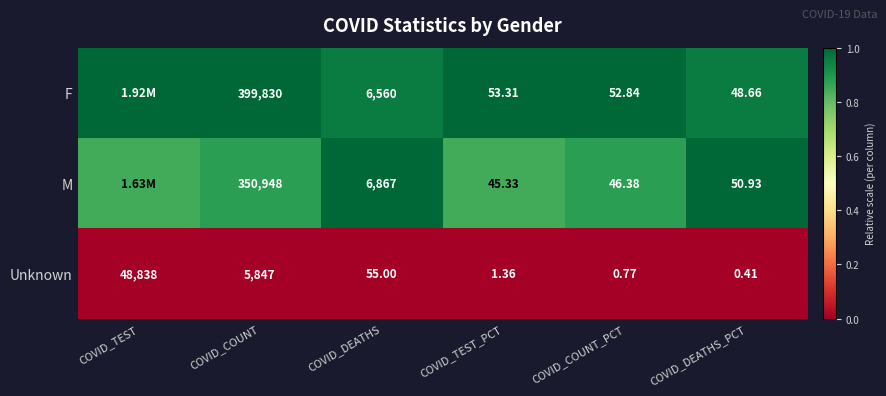

Between COVID_COUNT and COVID_DEATHS, which series saw the biggest shift?

F